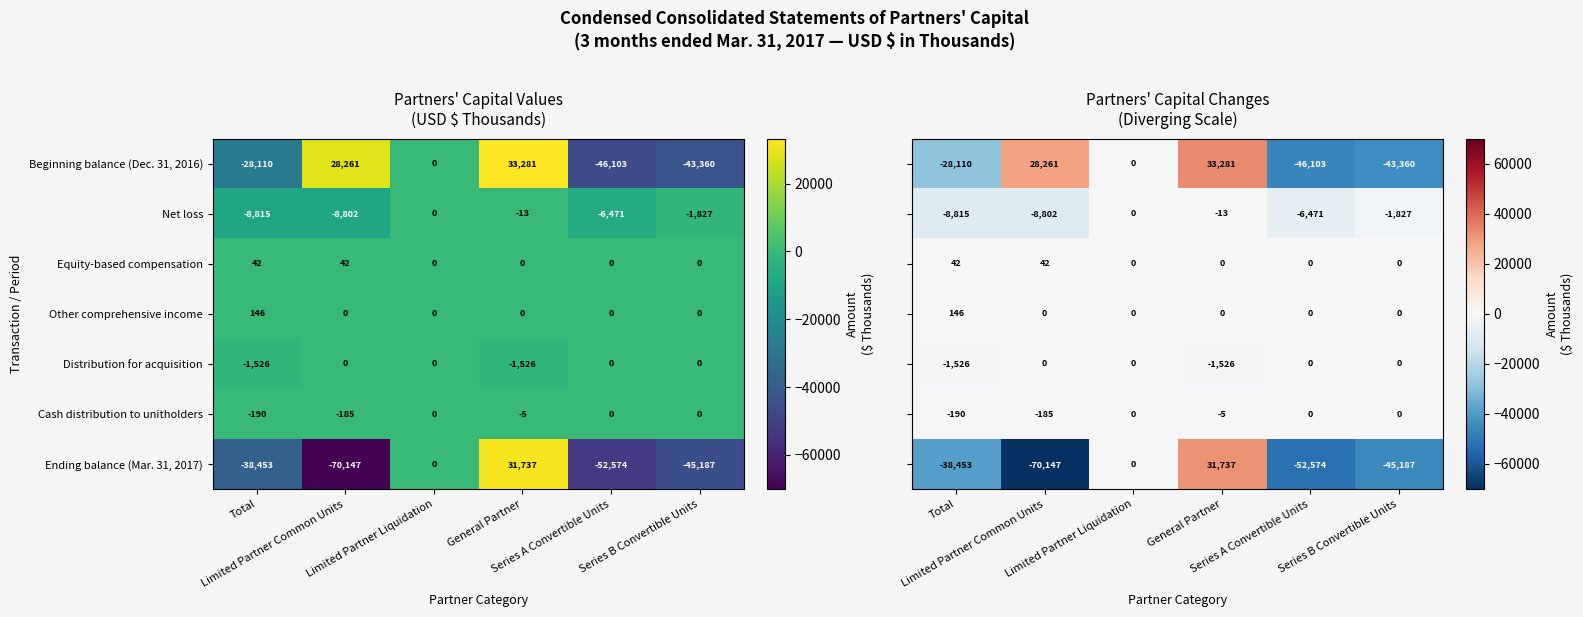

Is it true that Ending balance (Mar. 31, 2017) equals 41791 at Limited Partner Liquidation?

False